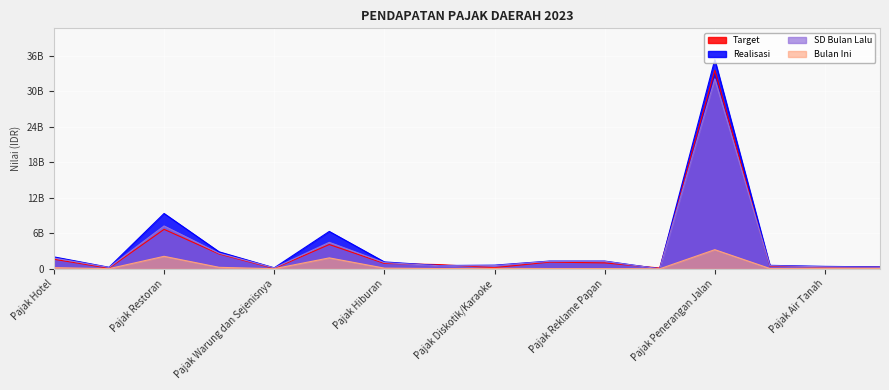

Rank the series by their maximum value, from lowest to highest.

Bulan Ini, SD Bulan Lalu, Target, Realisasi